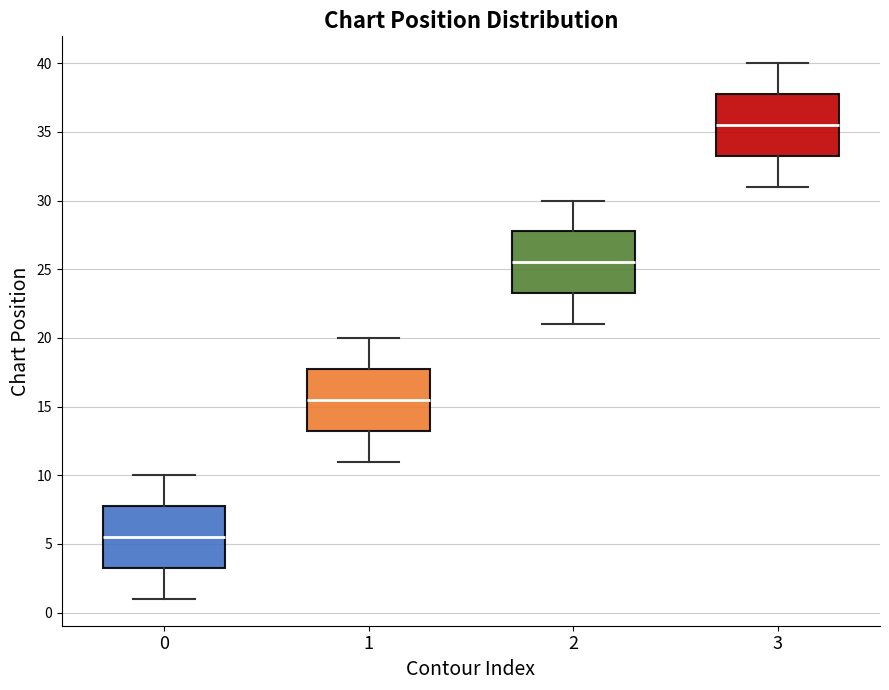

Which box has the highest median line?

3